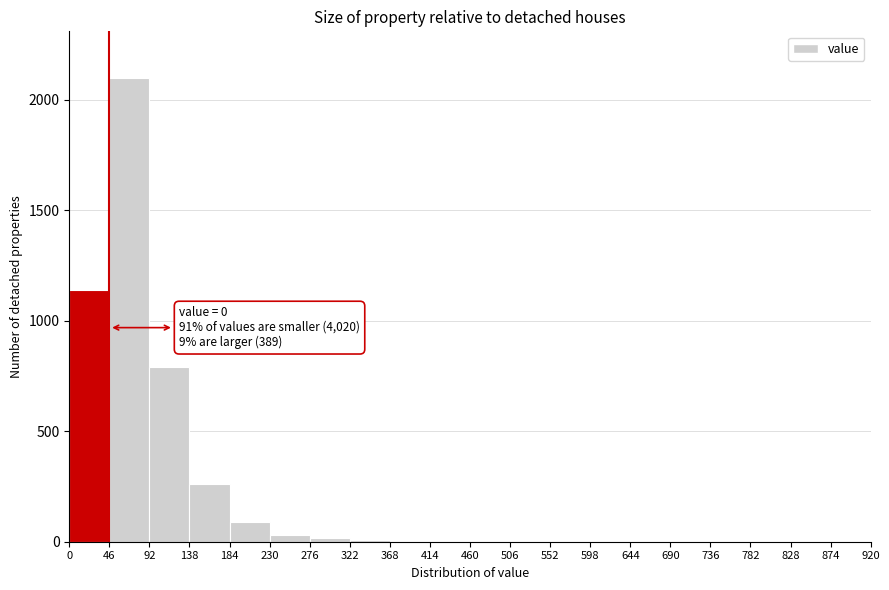

Which range on the x-axis has the tallest bar?

46 to 92